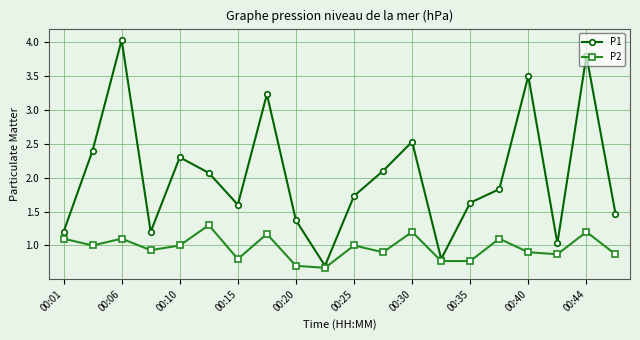

At how many categories does at least one series exceed 1?

18